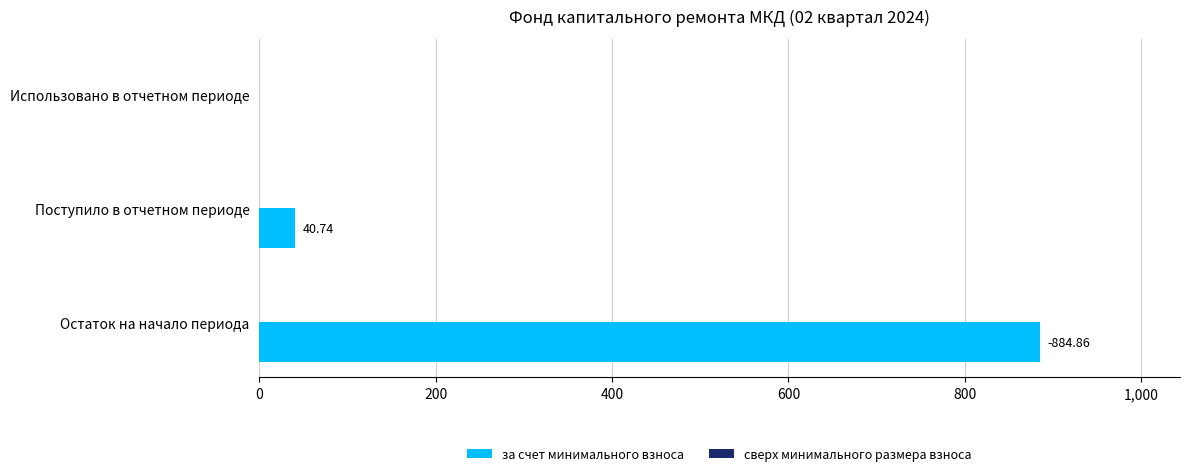

What is the change in value from Остаток на начало периода to Поступило в отчетном периоде?

-844.1